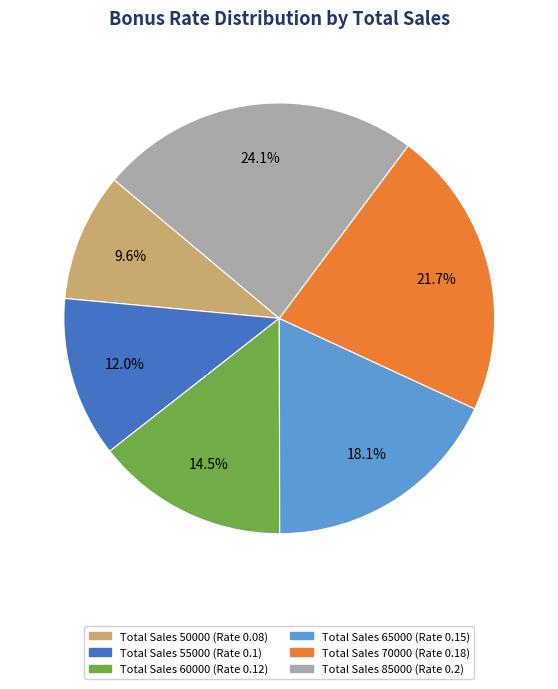

Is there a majority slice in this chart?

No